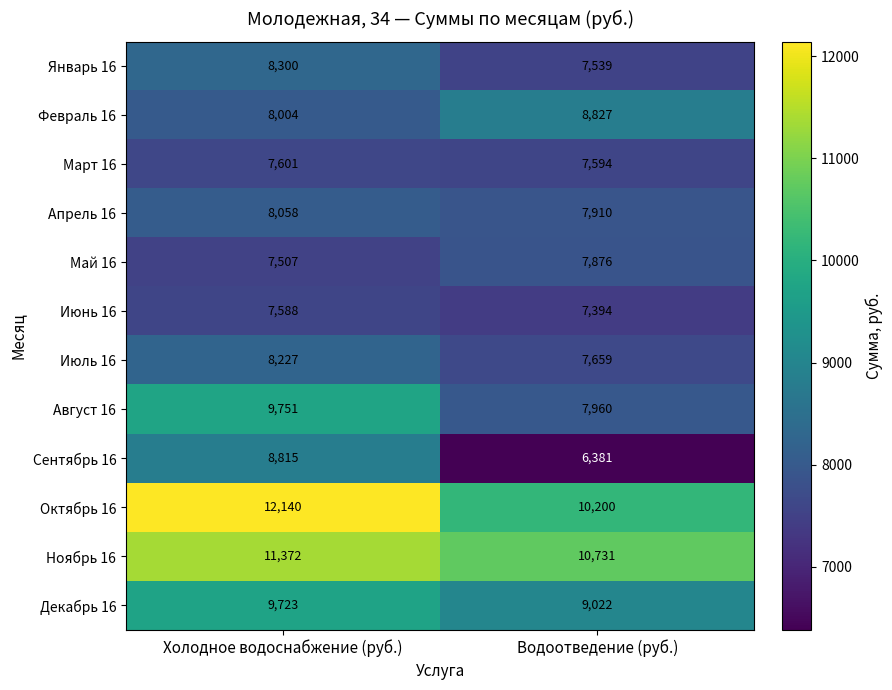

How many categories are shown in the chart?

2